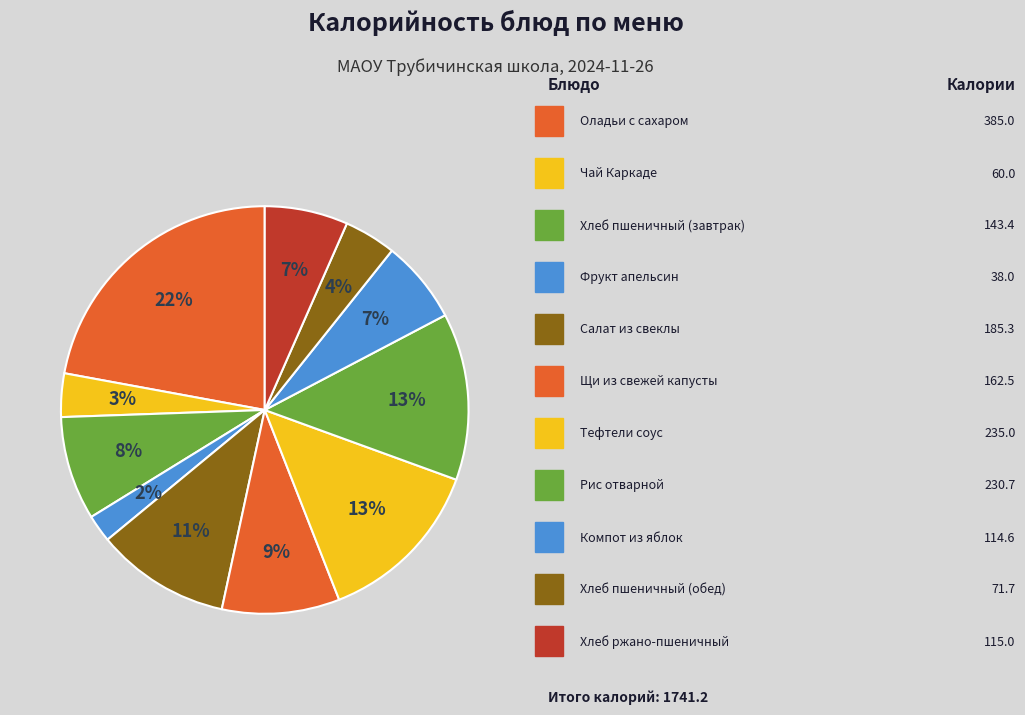

How many slices are in this pie chart?

11